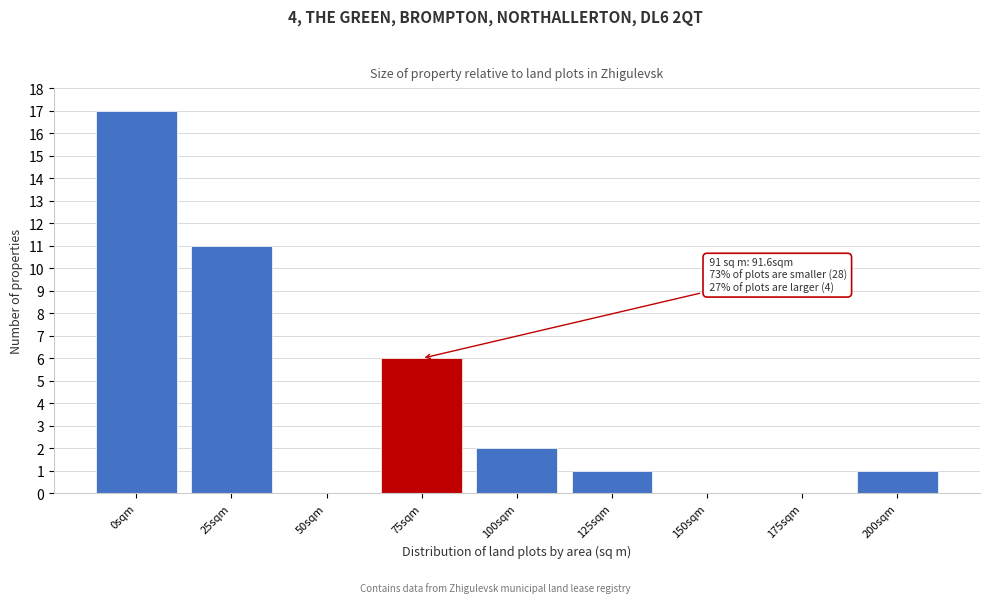

Reading left to right, list all the values displayed in this chart.

0sqm=17	25sqm=11	50sqm=0	75sqm=6	100sqm=2	125sqm=1	150sqm=0	175sqm=0	200sqm=1